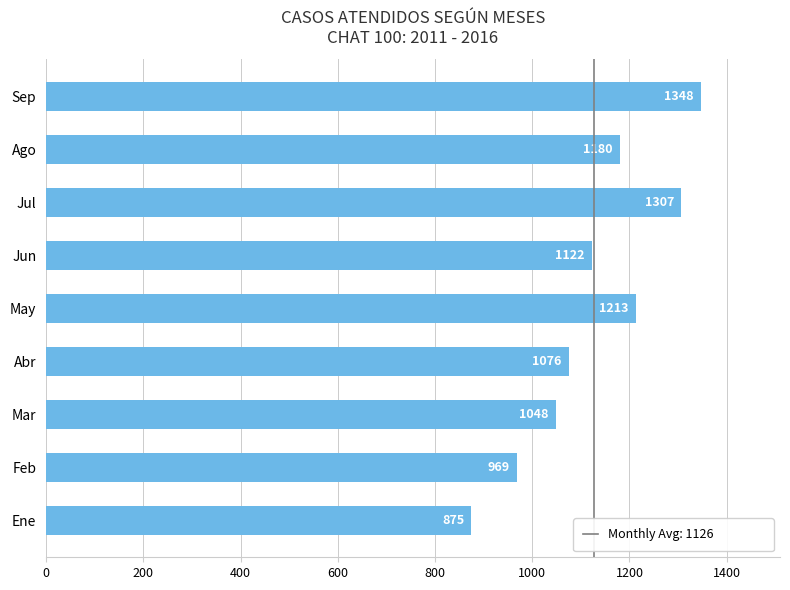

How many data points are less than 1122?

4